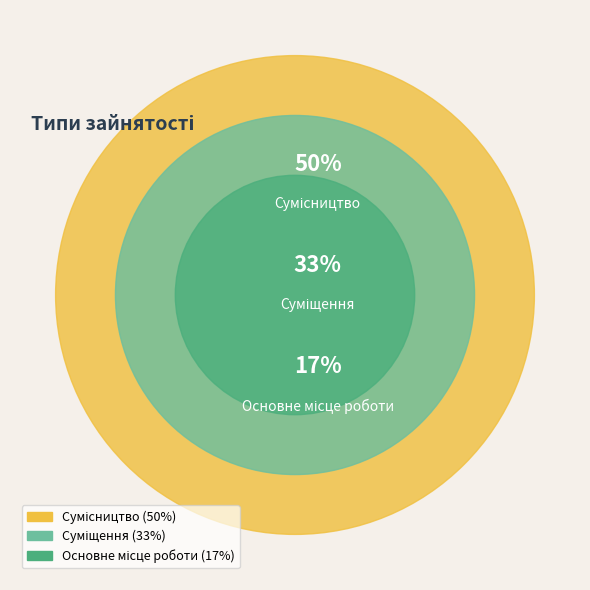

How many slices are in this pie chart?

3